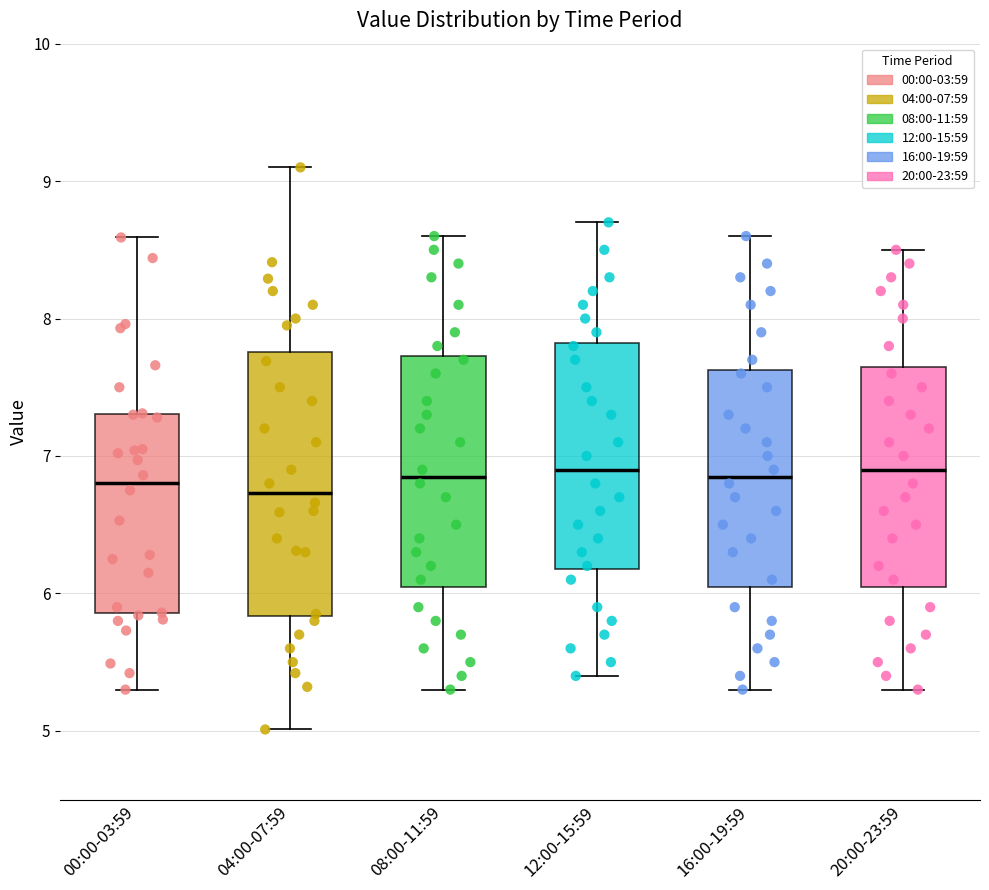

Which box is the tallest, from its lower edge to its upper edge?

04:00-07:59